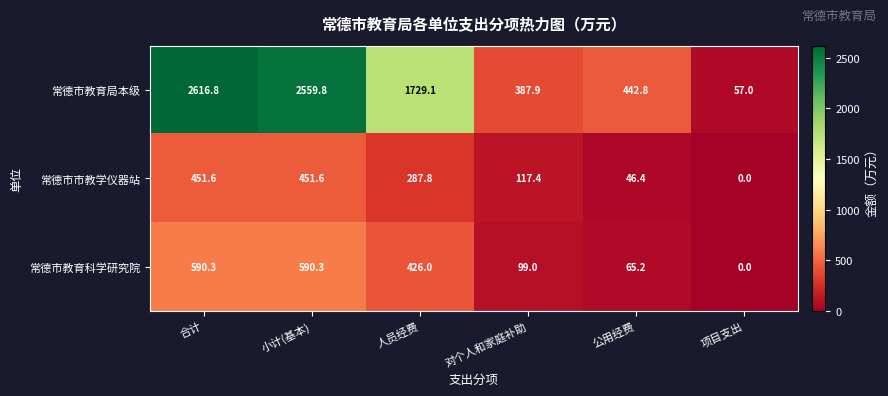

At which label is 常德市教育科学研究院 closest to 295?

人员经费